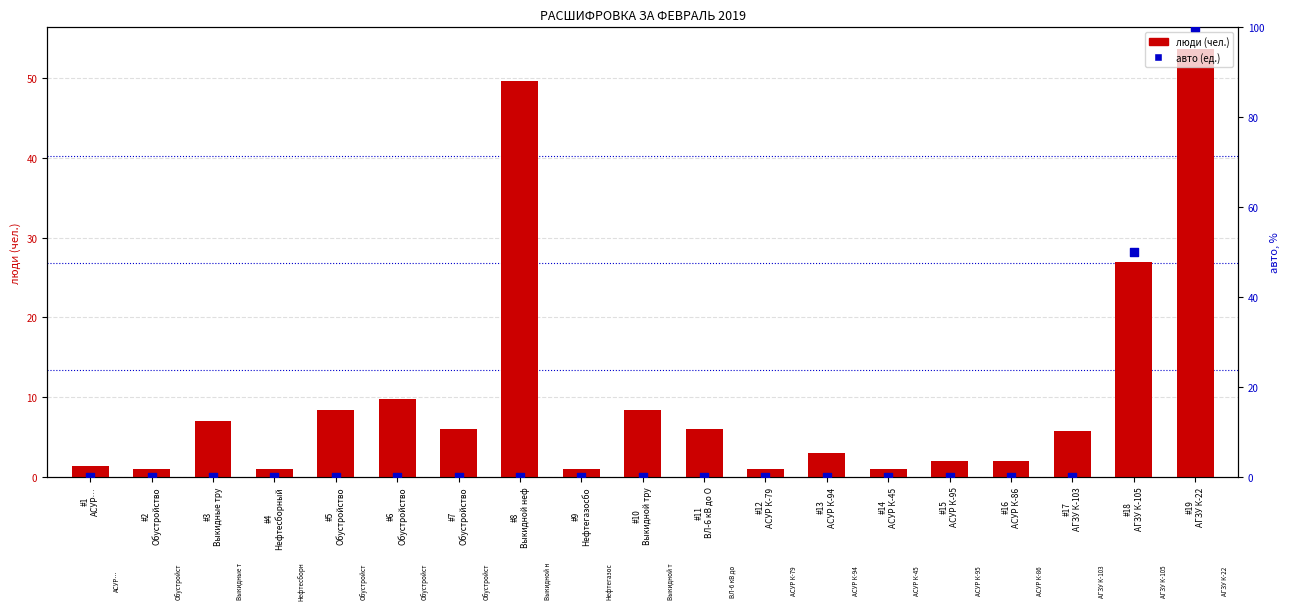

At which category is the sum across all series the highest?

#19
АГЗУ К-22